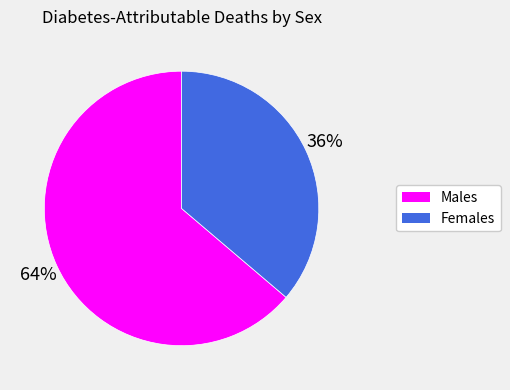

Is Males the majority of the pie?

Yes